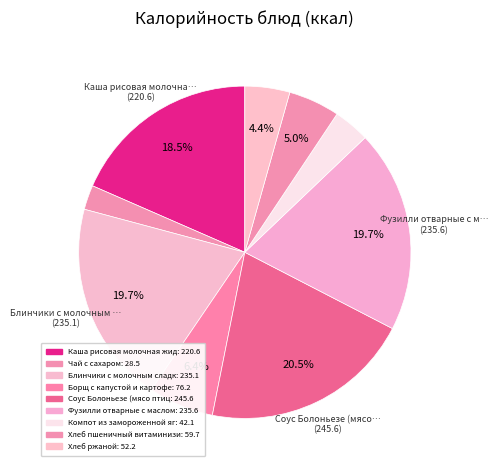

How many slices are in this pie chart?

9